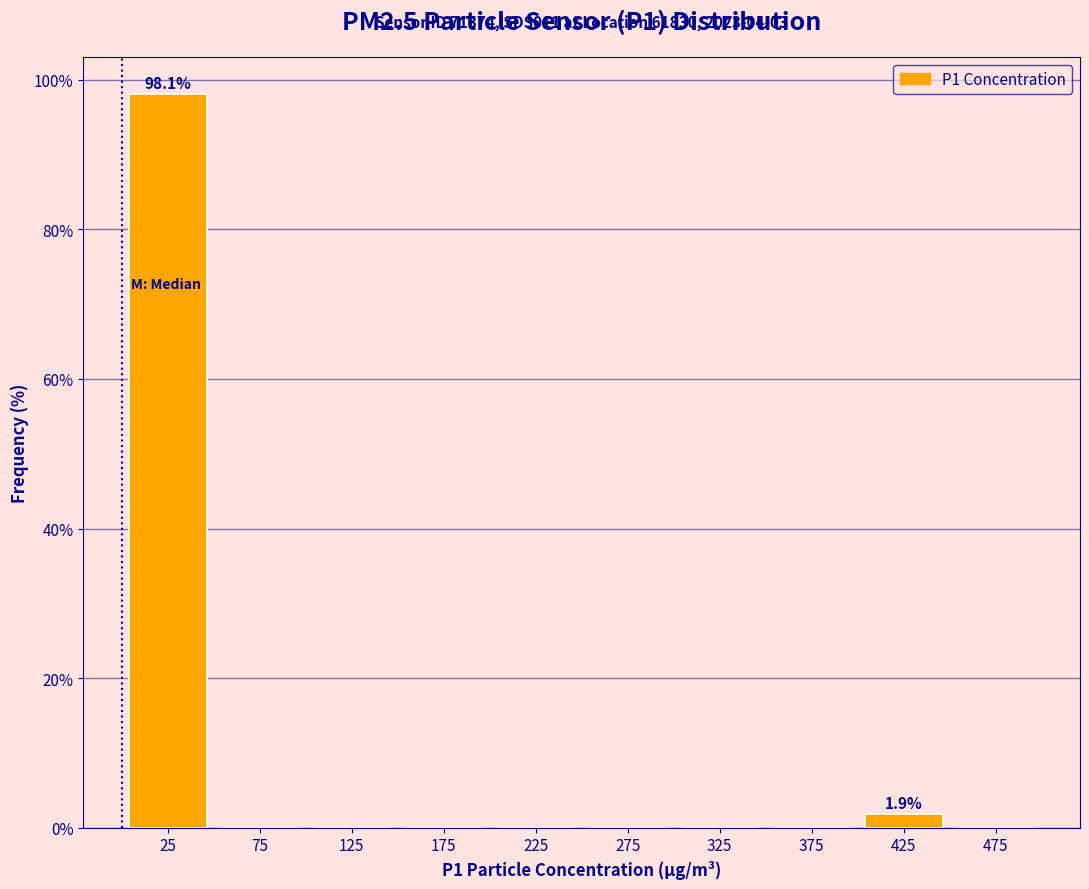

Which range on the x-axis has the tallest bar?

0 to 50